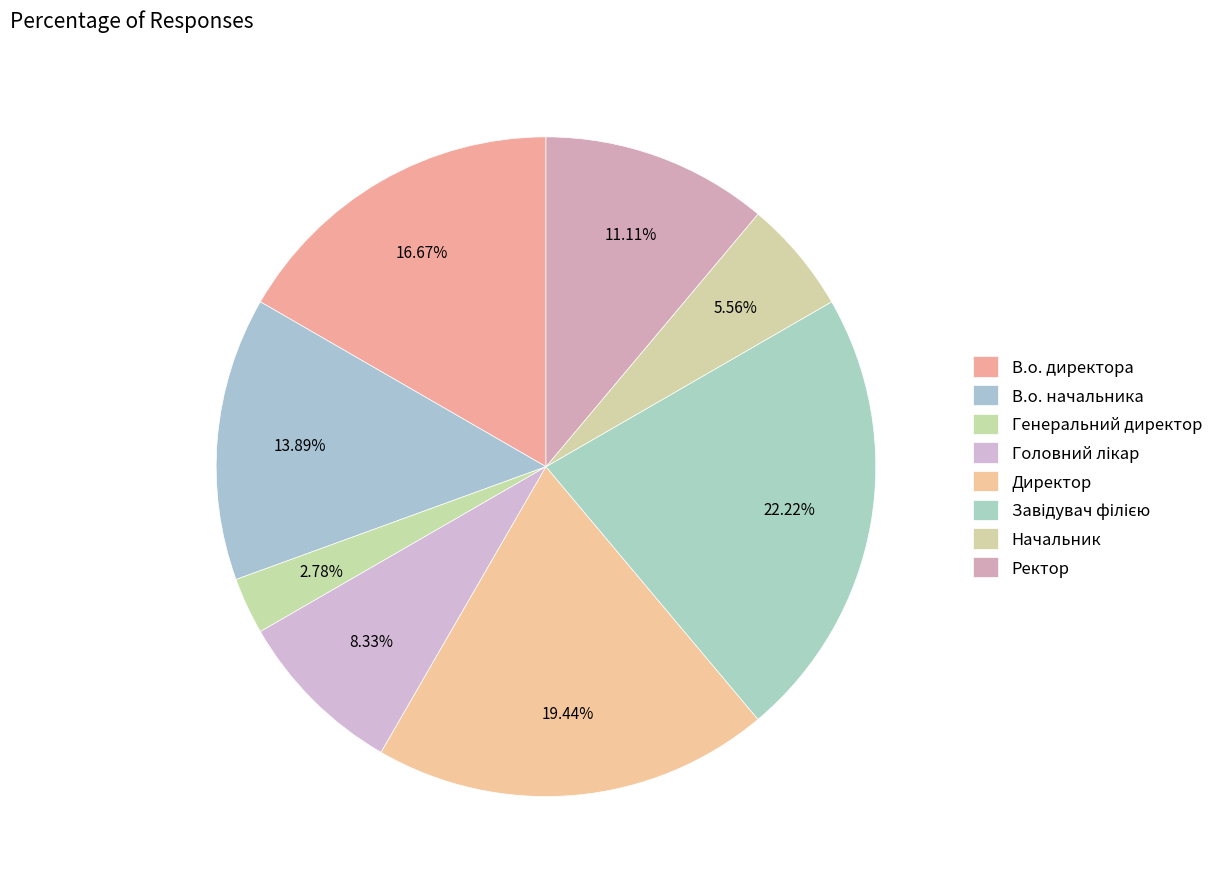

Count the number of slices in the pie.

8